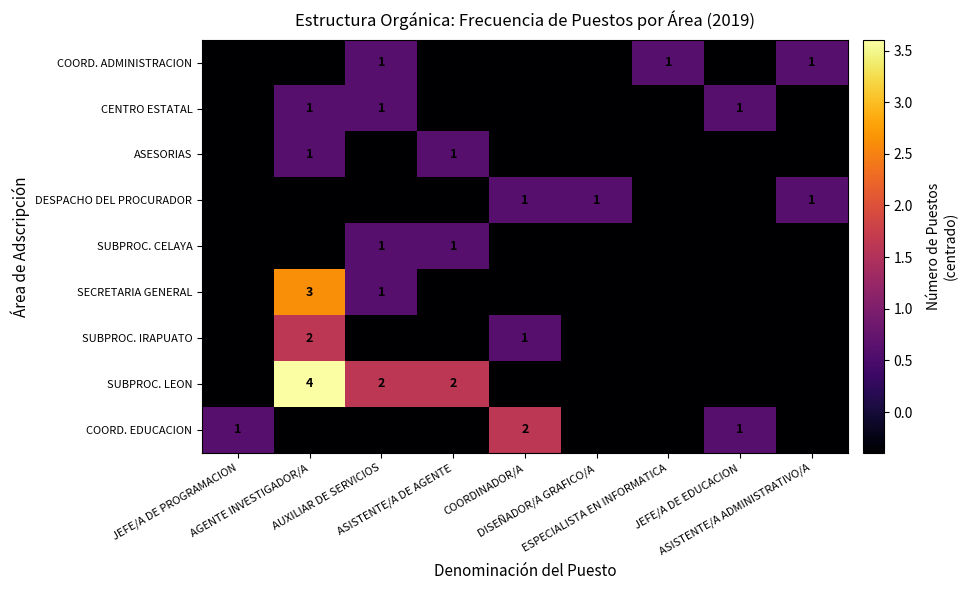

Which has a higher value, AUXILIAR DE SERVICIOS or ASISTENTE/A DE AGENTE?

AUXILIAR DE SERVICIOS